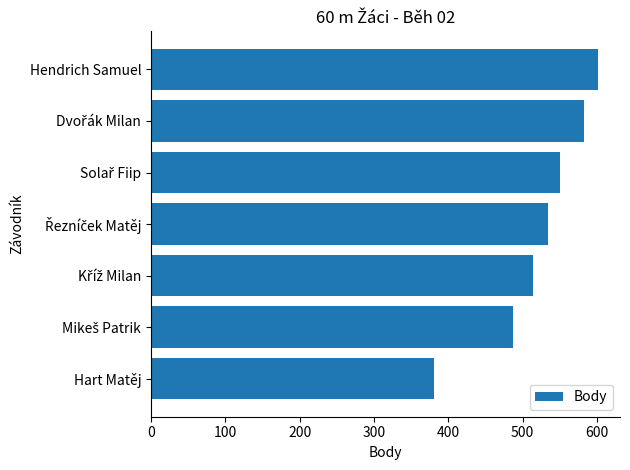

What is the greatest value displayed?

601